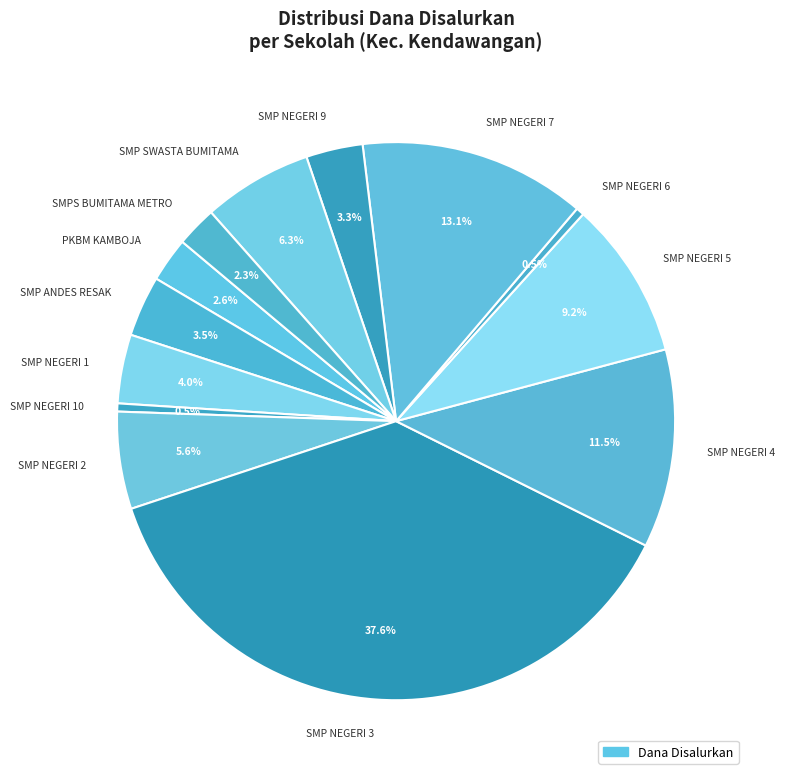

Combined, what portion of the pie is SMP NEGERI 1 and SMP ANDES RESAK?

7.5%